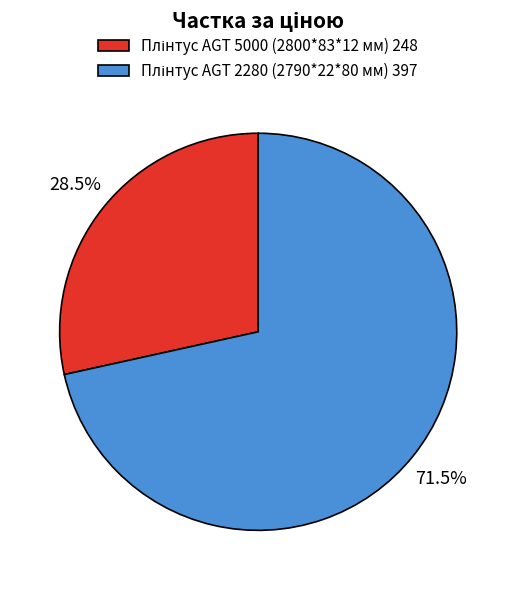

Is there any slice that represents more than half of the pie?

Yes